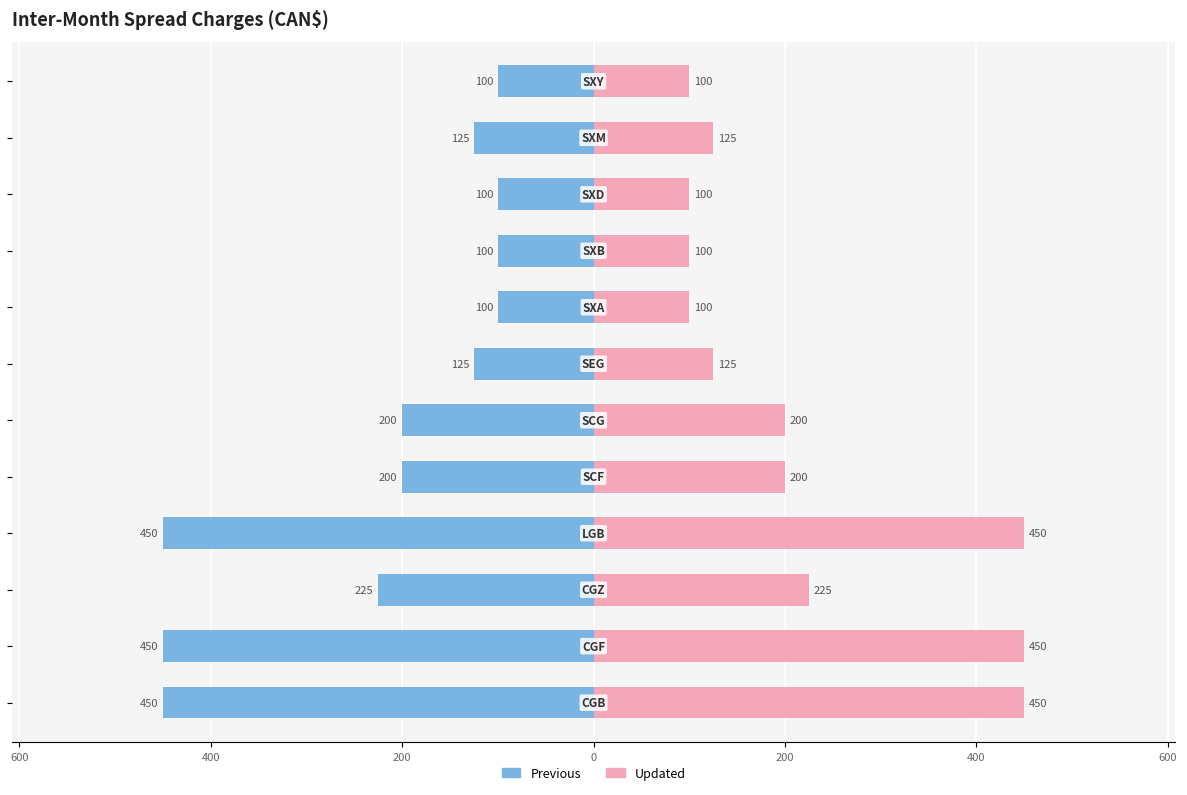

How many groups of bars are there?

12